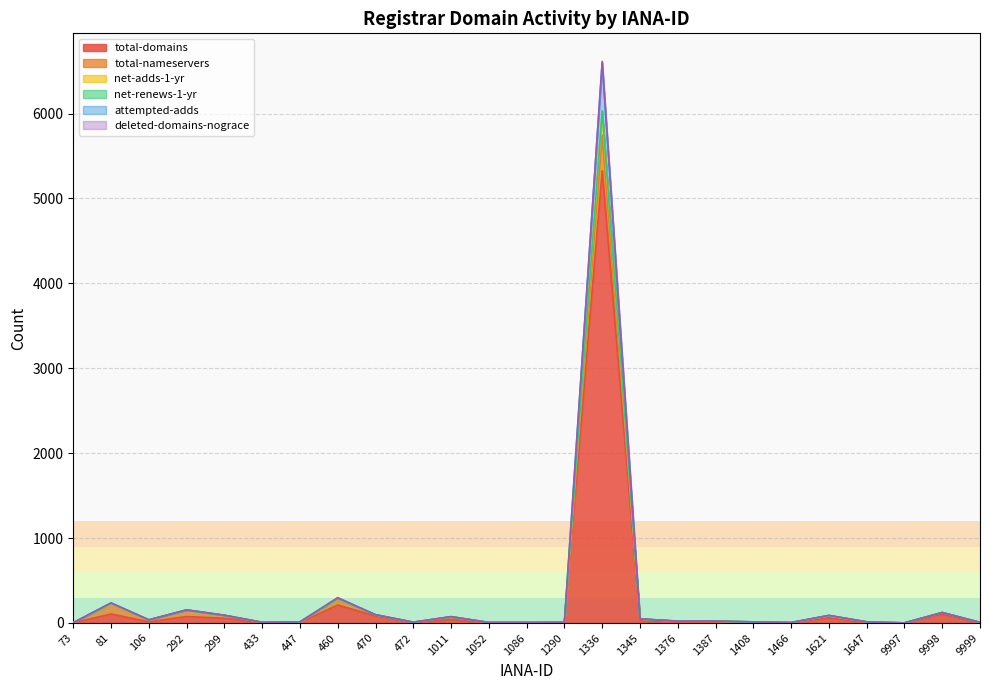

True or false: total-domains and net-adds-1-yr cross at least once.

False